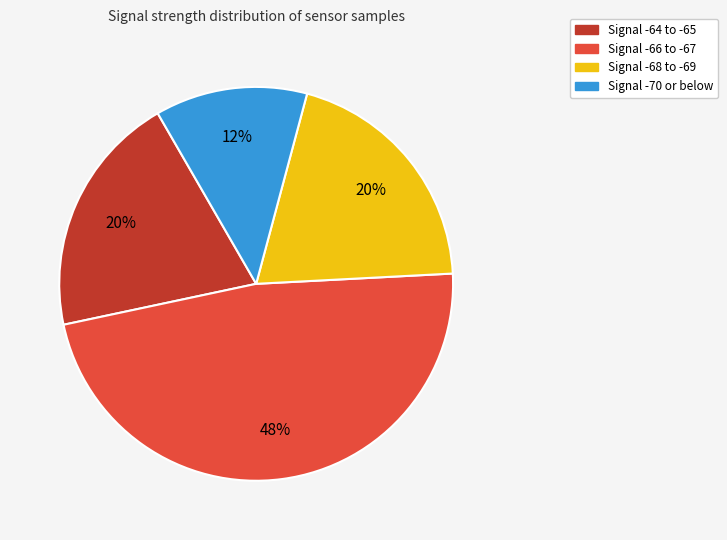

Is there any slice that represents more than half of the pie?

No